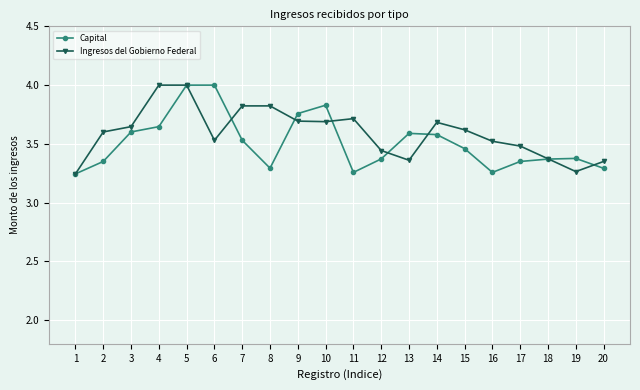

What is the value of the Ingresos del Gobierno Federal point at the 10th from the left?

3.7